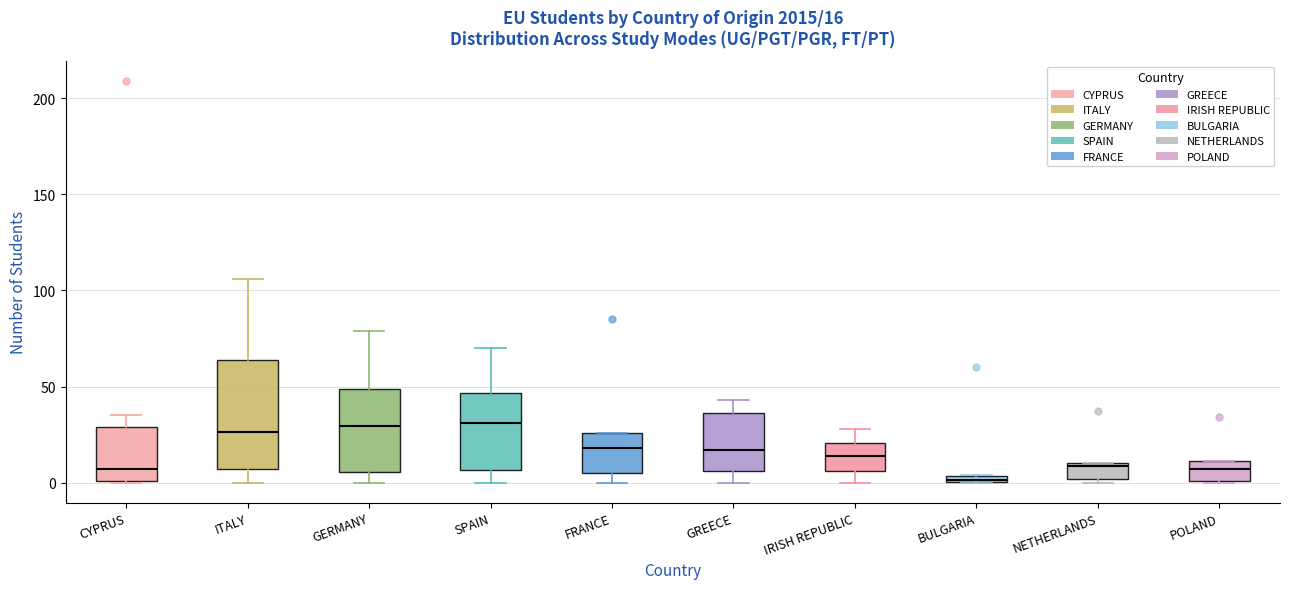

Which box is the tallest, from its lower edge to its upper edge?

ITALY